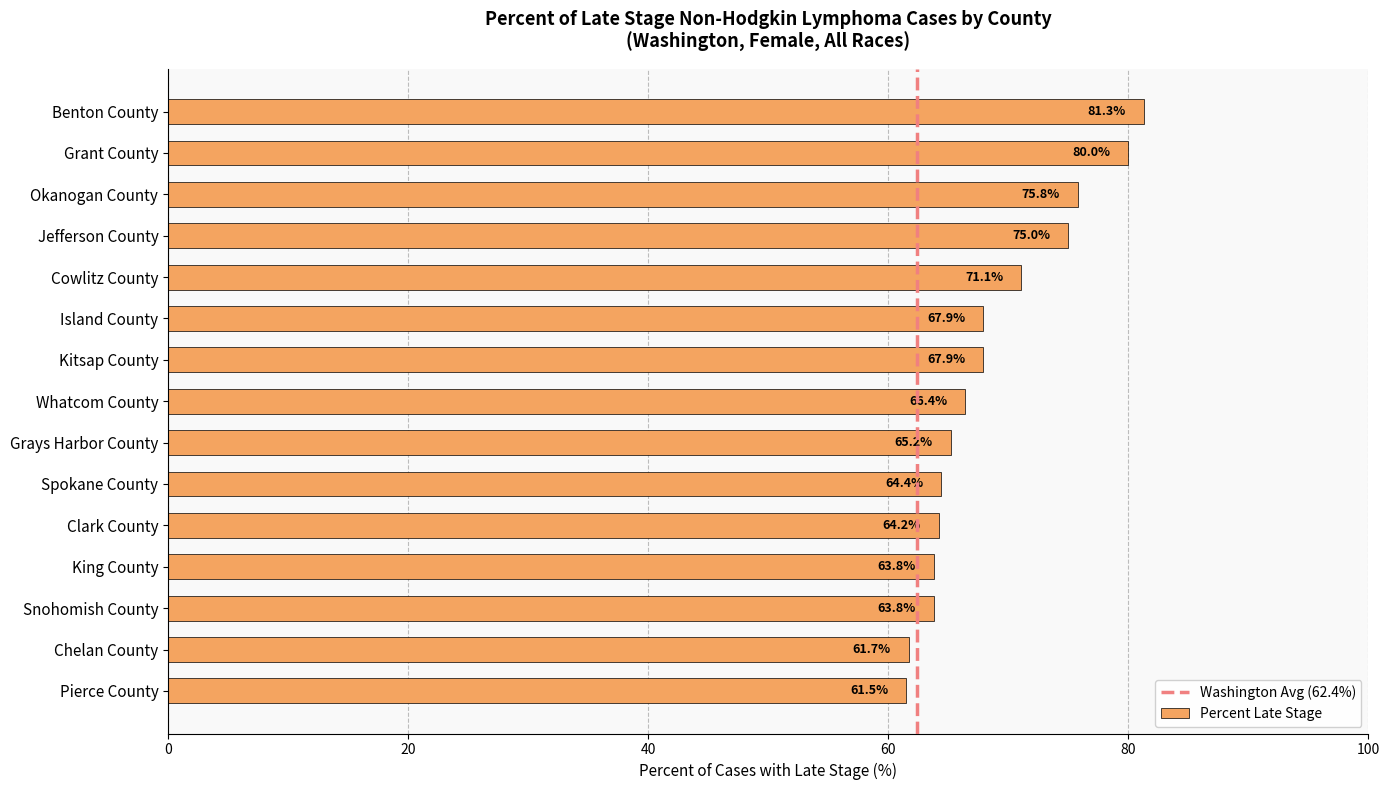

How many values are below 66?

7